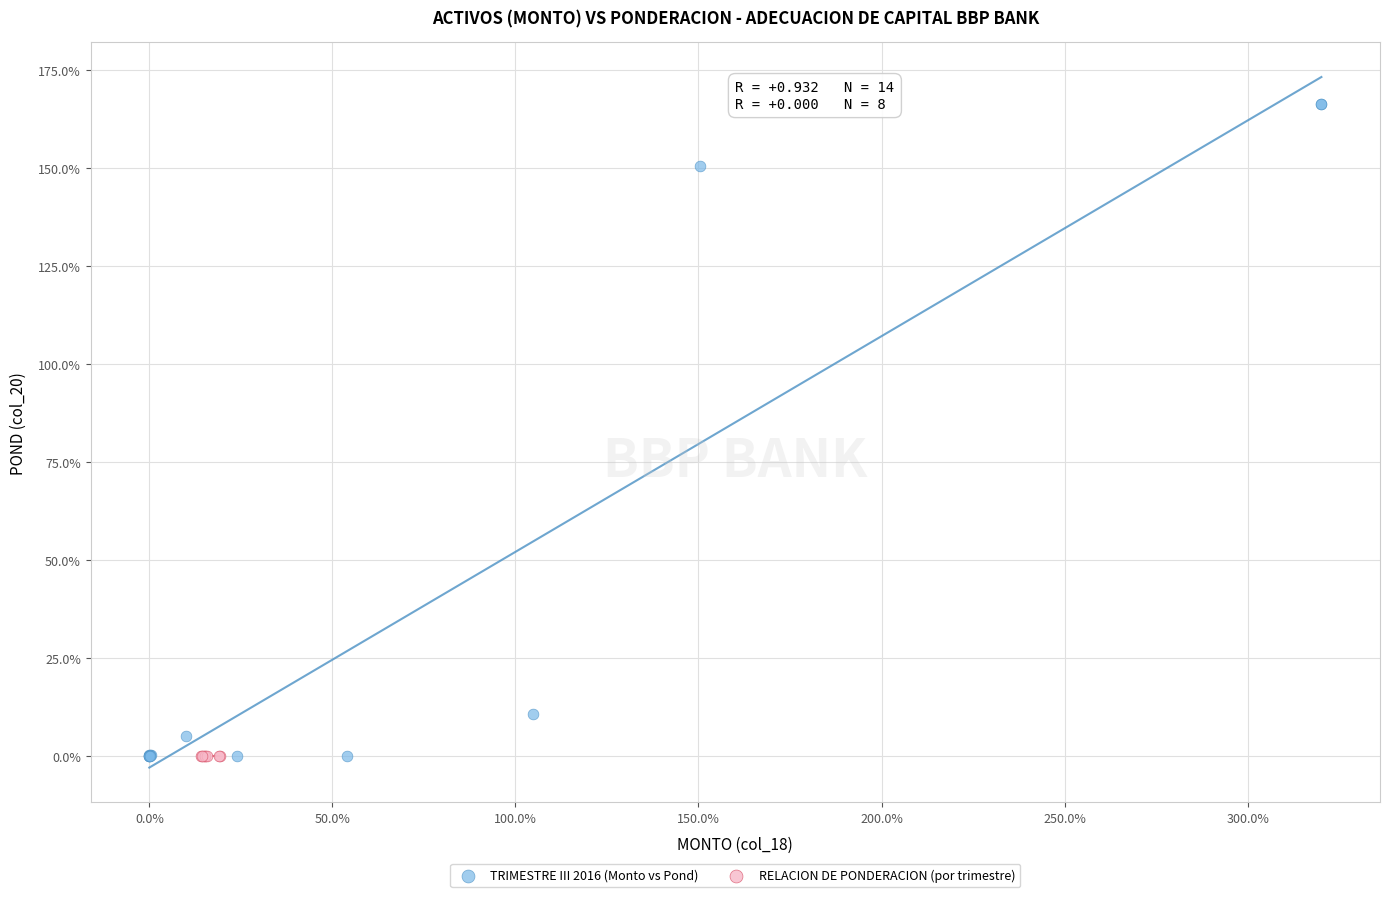

Which series reaches the maximum Y coordinate?

TRIMESTRE III 2016 (Monto vs Pond)